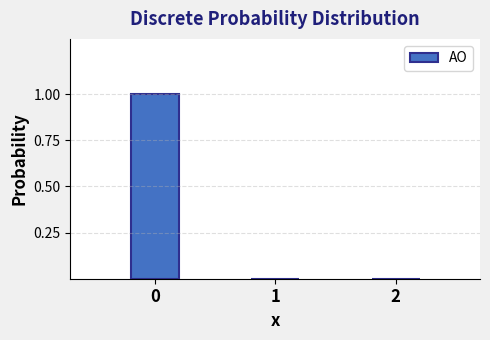

Reading right to left, transcribe all the data shown in this chart.

2=0	1=0	0=1